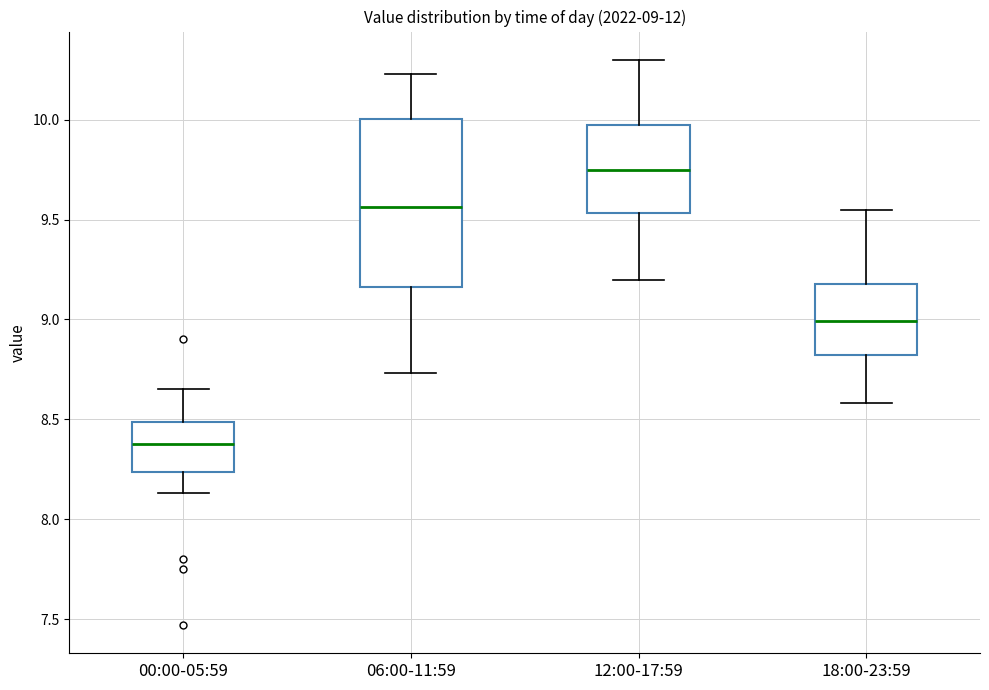

Comparing the boxes themselves (not the whiskers), which one is the tallest?

06:00-11:59